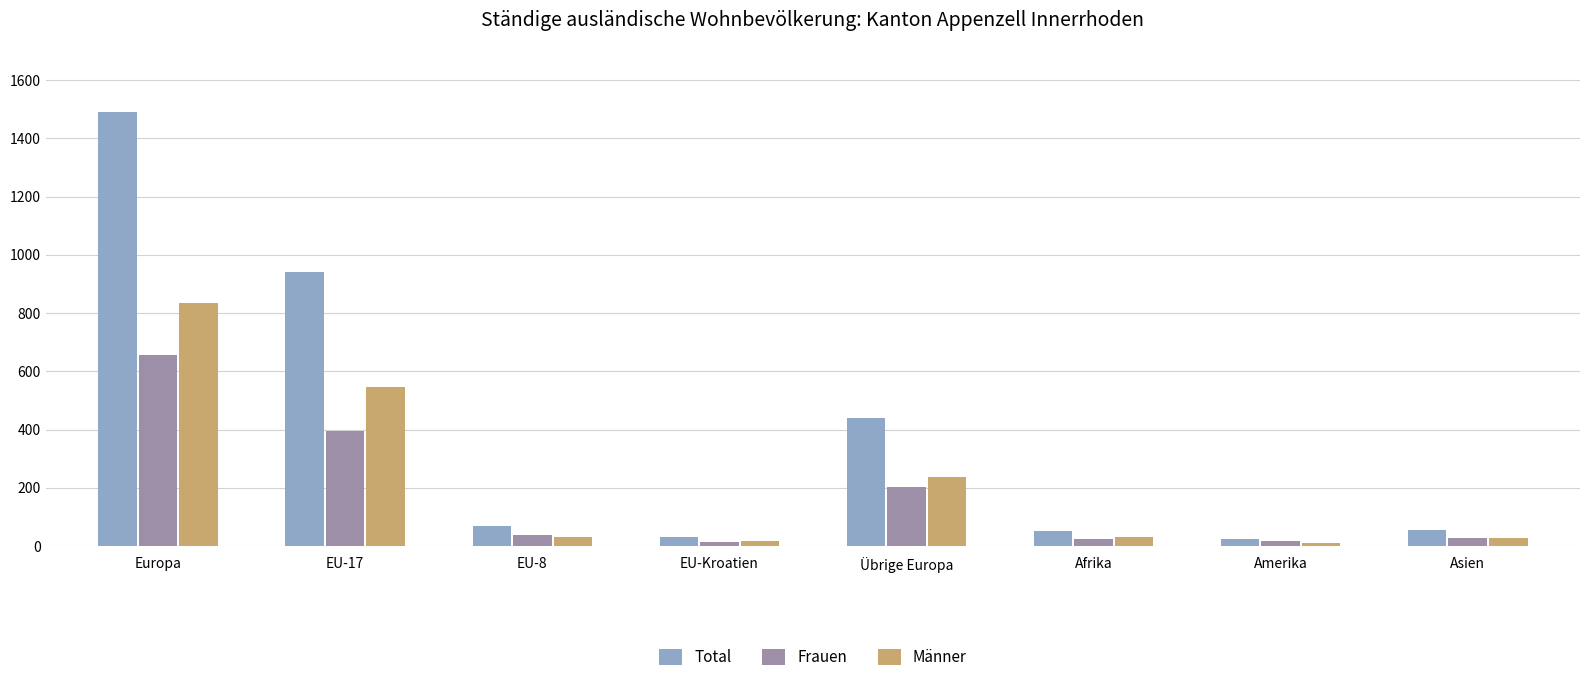

Which label corresponds to the largest value in the chart?

Europa